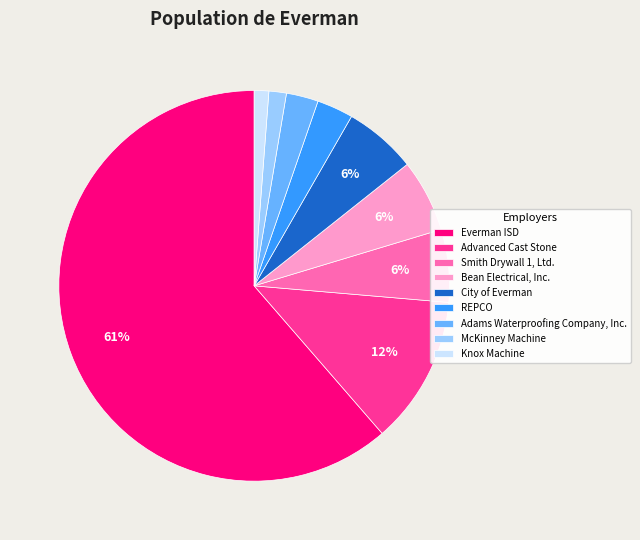

To the nearest percent, what is the difference between the Smith Drywall 1, Ltd. and Advanced Cast Stone slice percentages?

6%